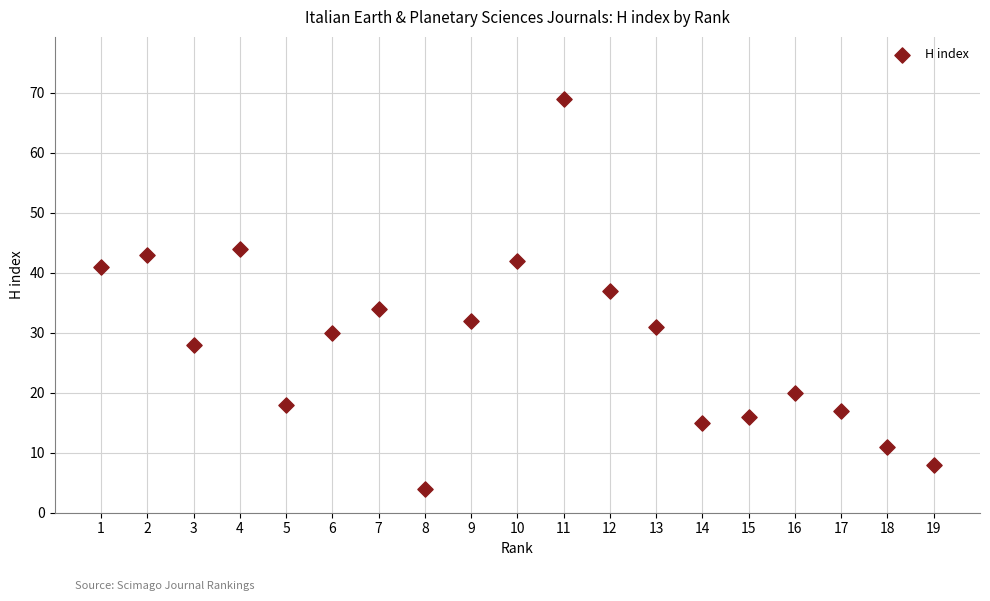

What Y value in the scatter plot is closest to 36?

37